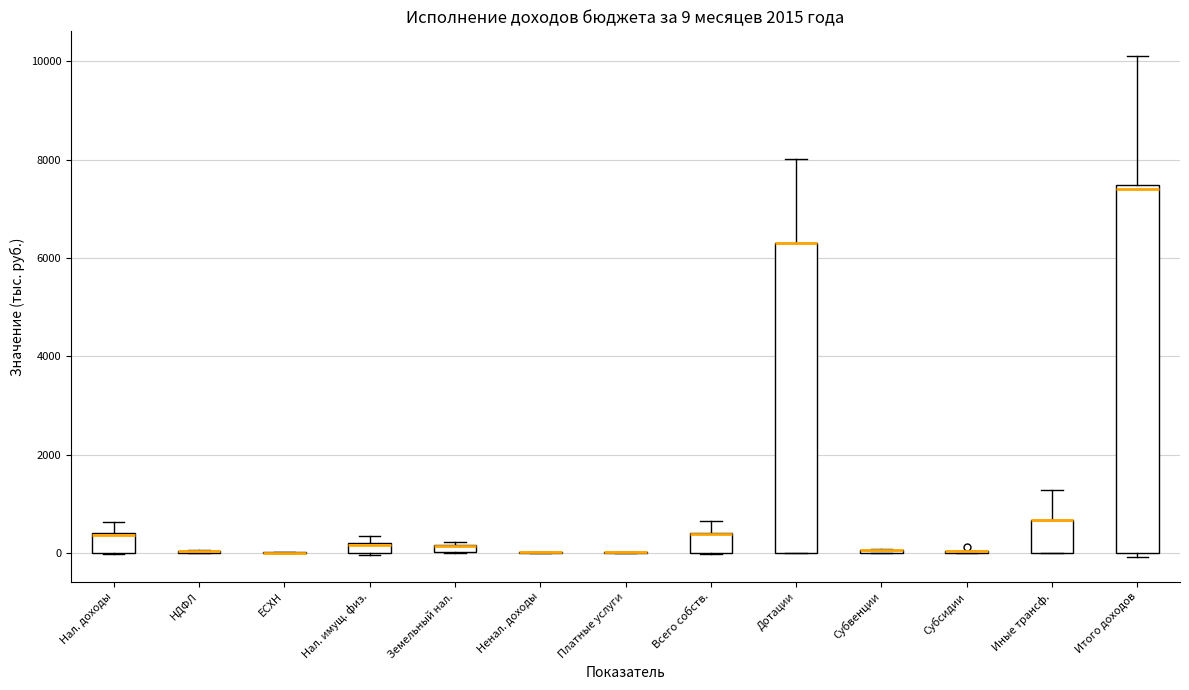

Comparing the boxes themselves (not the whiskers), which one is the tallest?

Итого доходов